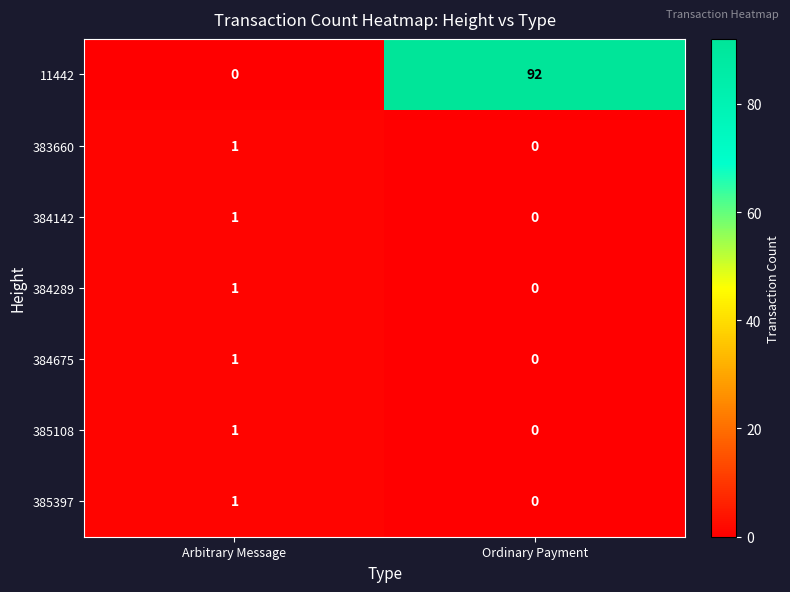

At which label does 384675 reach its peak?

Arbitrary Message